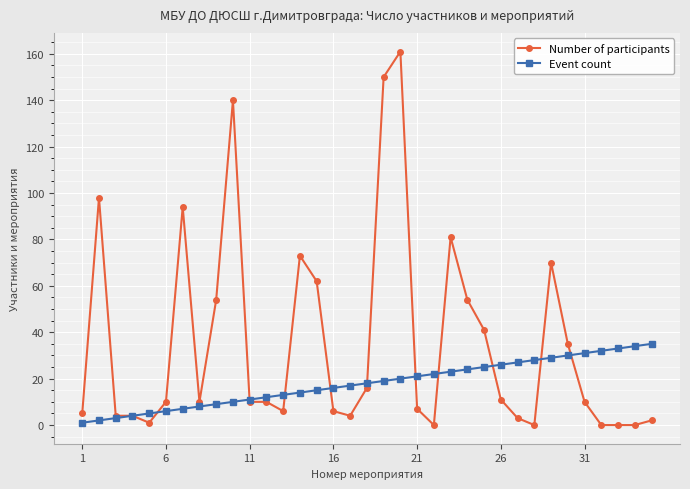

Which series has the largest range (max minus min)?

Number of participants